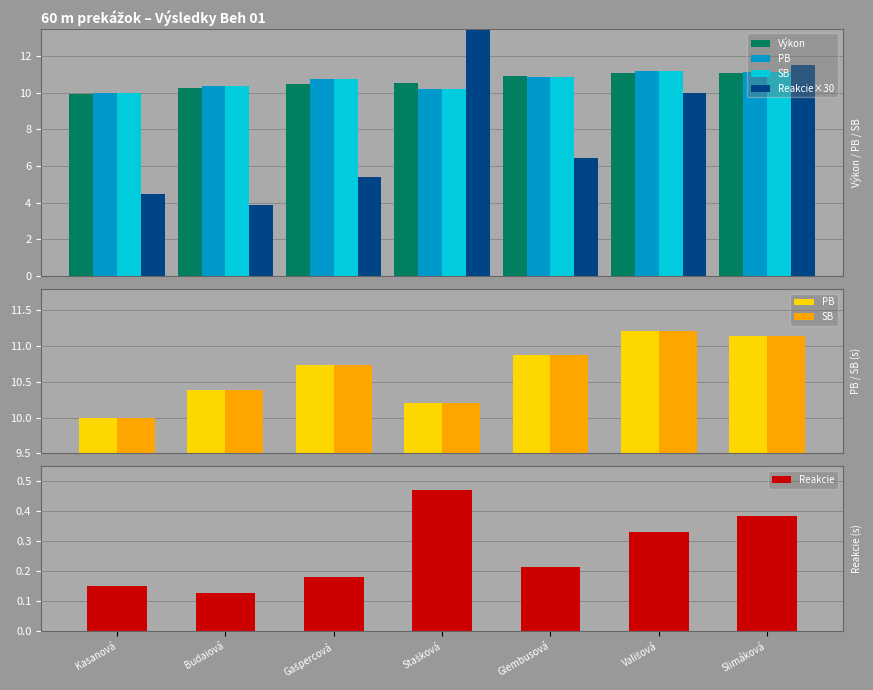

What is the label of the 5th bar from the right?

Gašpercová